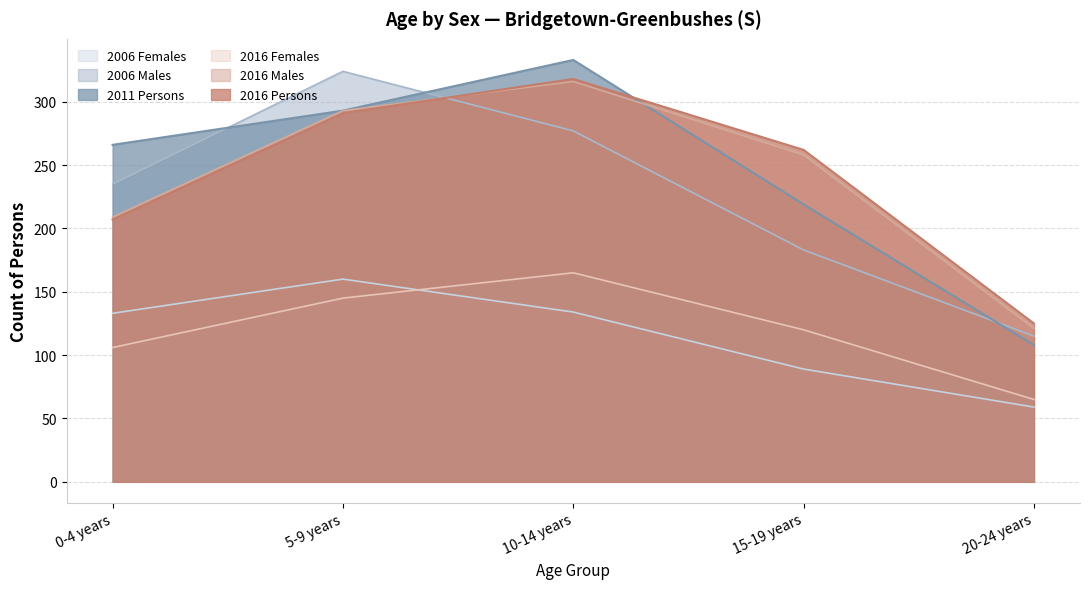

Rank the series by their maximum value, from lowest to highest.

2006 Females, 2016 Females, 2016 Persons, 2016 Males, 2006 Males, 2011 Persons